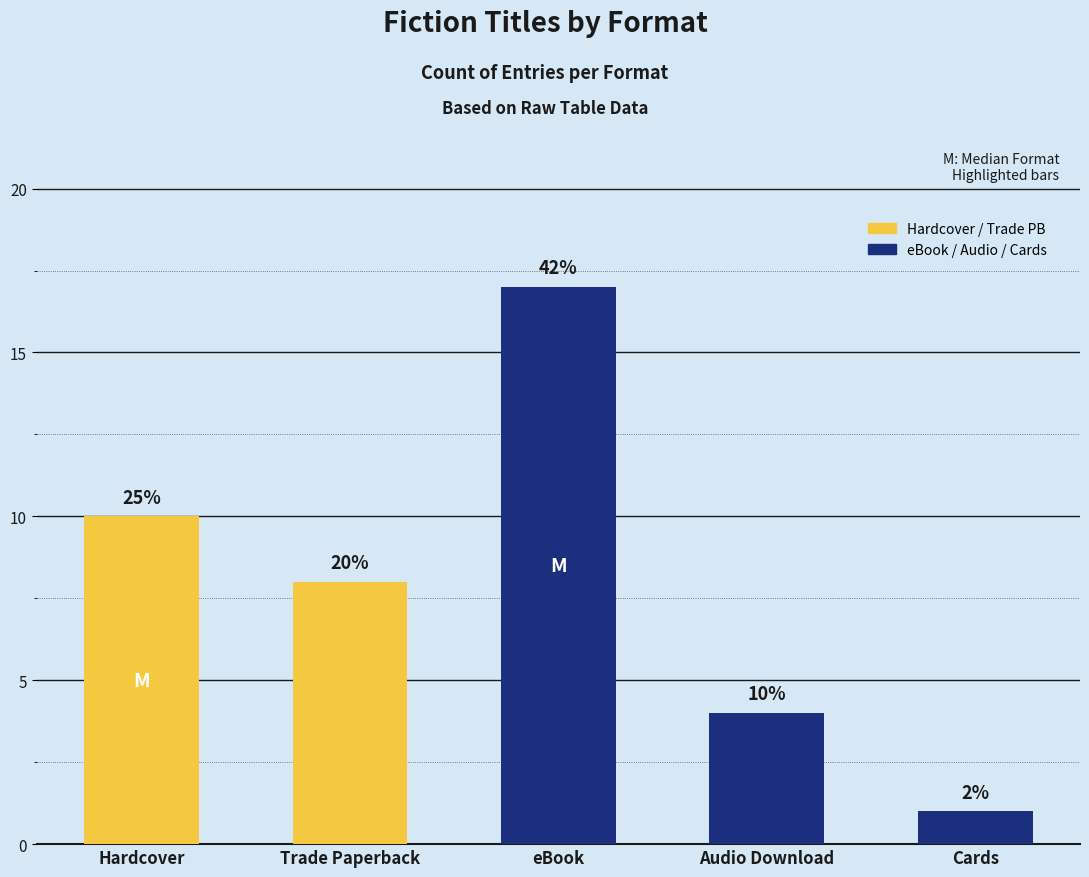

Read the value at Trade Paperback, to the nearest 10.

10